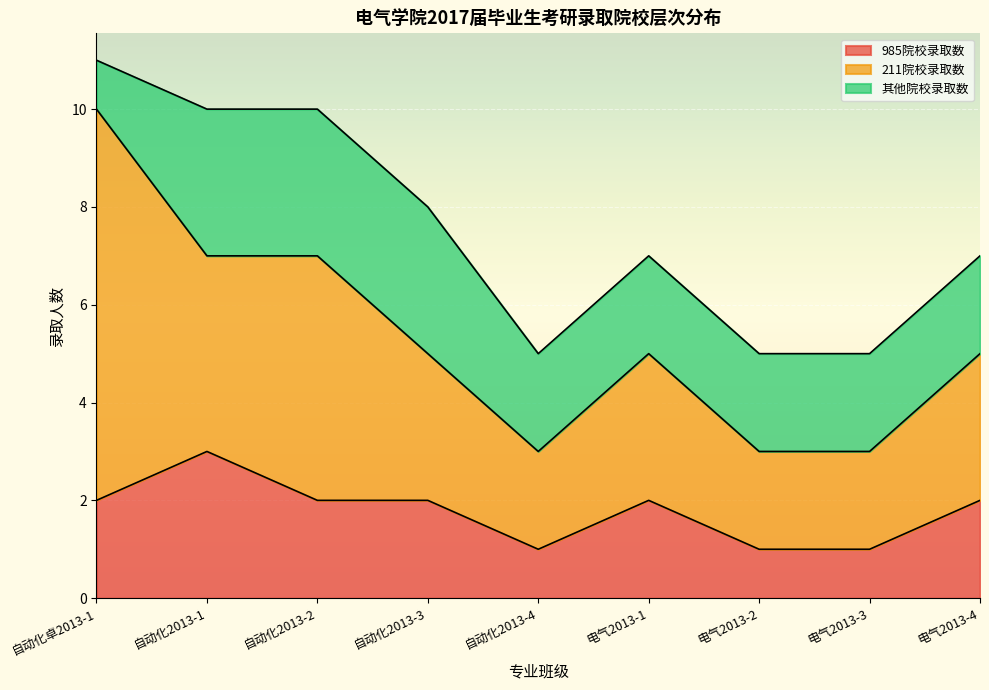

What is the value of the 211院校录取数 point at the 8th from the left?

2